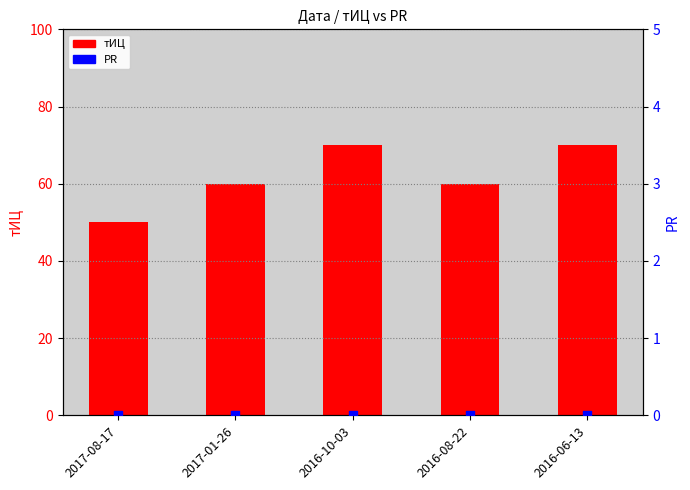

Which series reaches the minimum Y coordinate?

PR